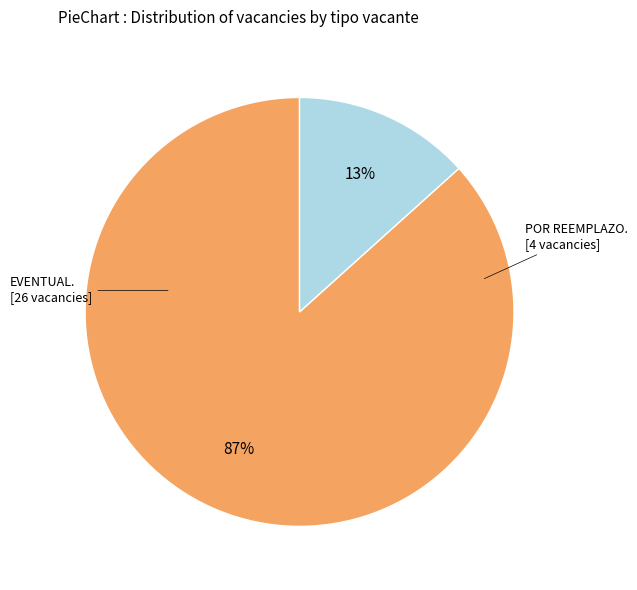

Is there any slice that represents more than half of the pie?

Yes